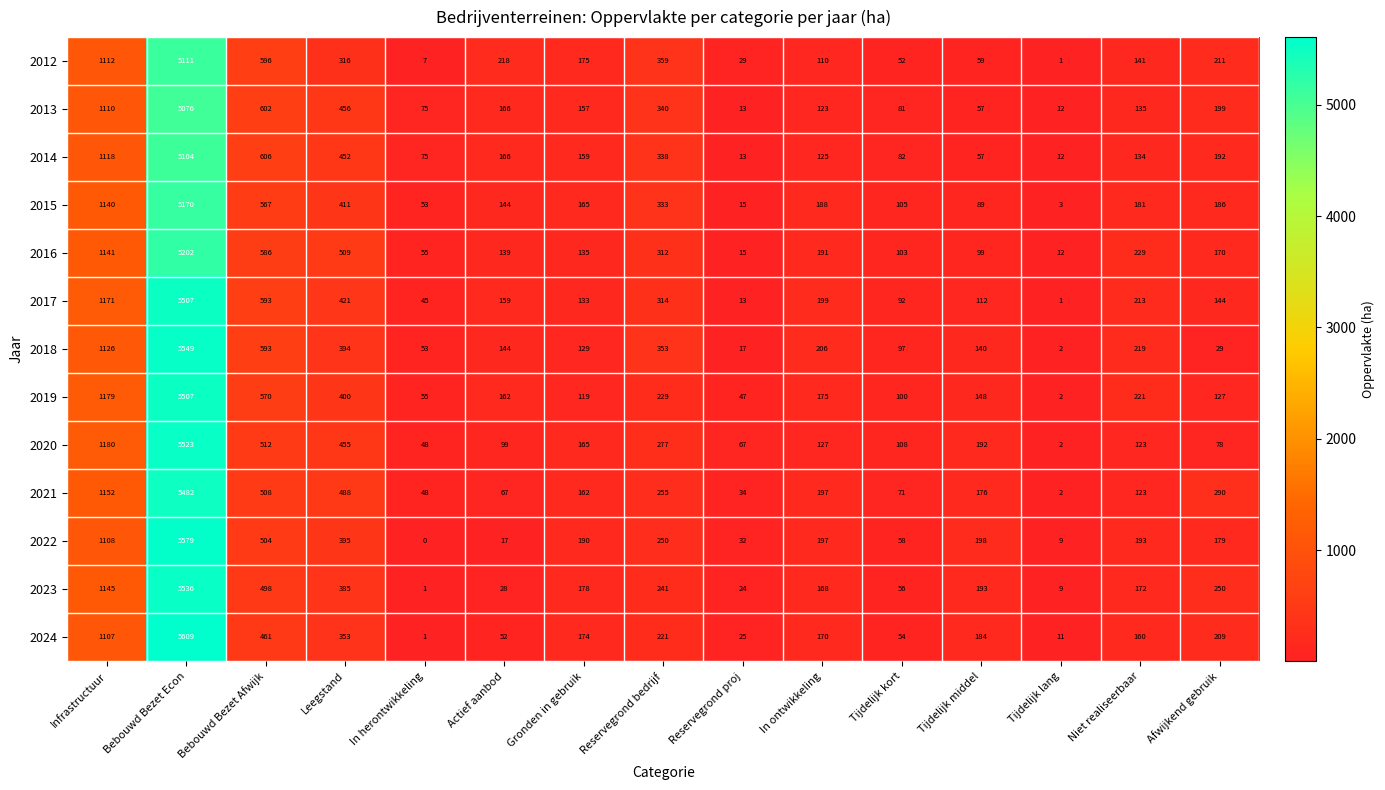

How many distinct data groups are displayed?

13